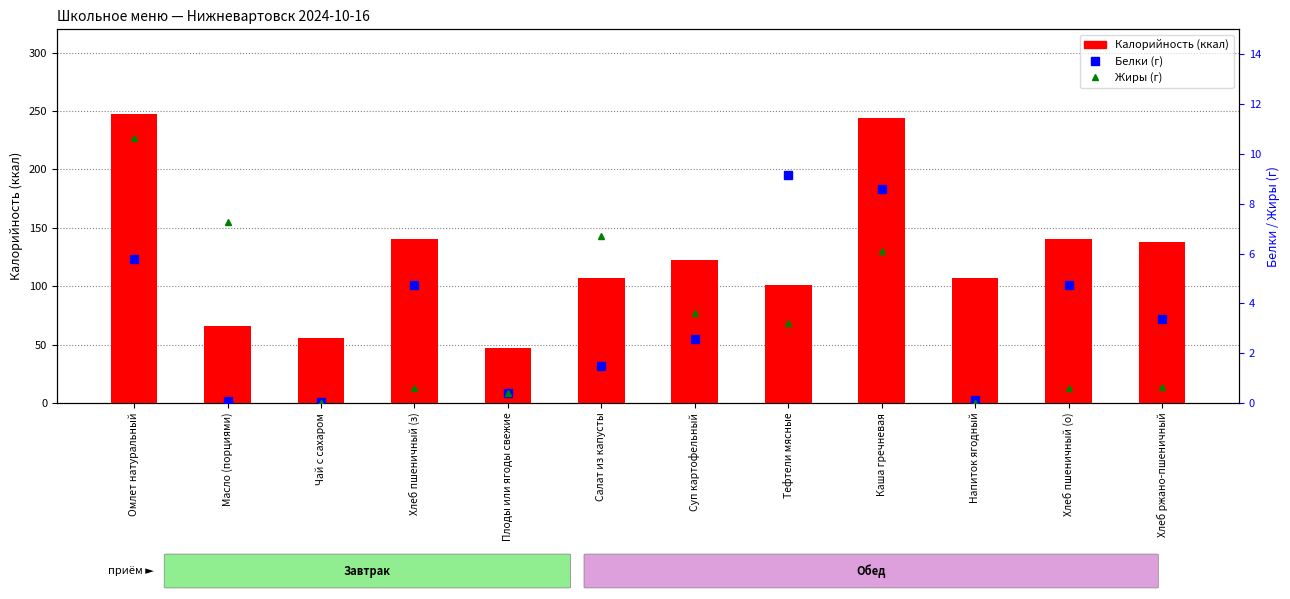

What is the total value across all series at Хлеб пшеничный (з)?

145.6